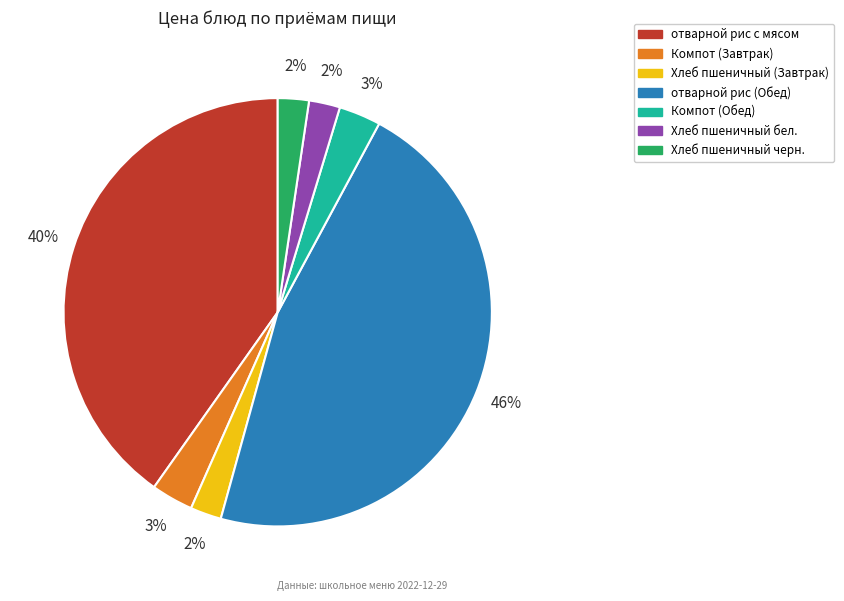

To the nearest percent, what percentage of the pie is Хлеб пшеничный черн.?

2%